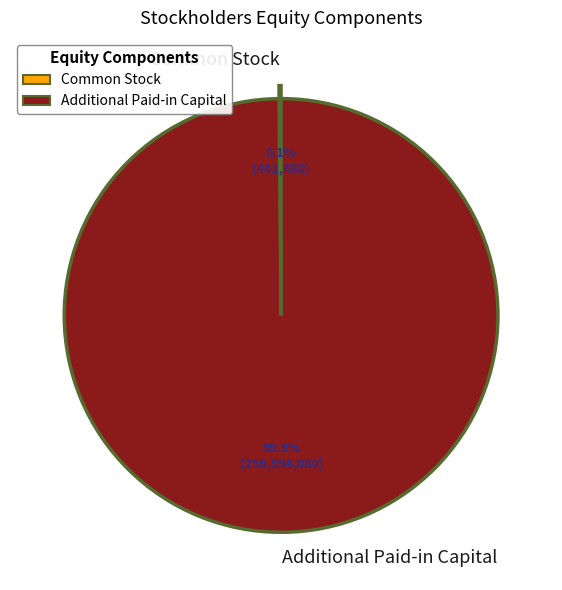

Does any single category account for the majority?

Yes